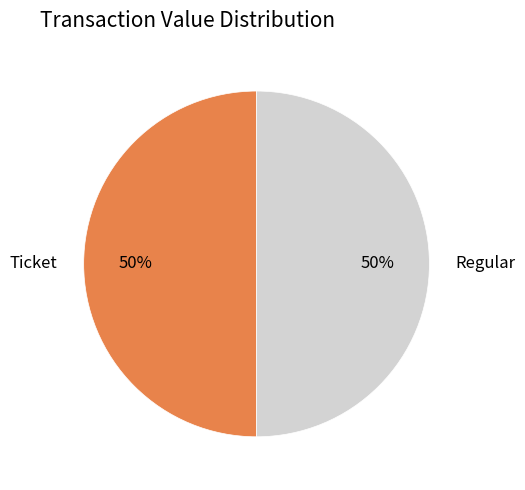

Is it true that Ticket is 64% of the pie?

False